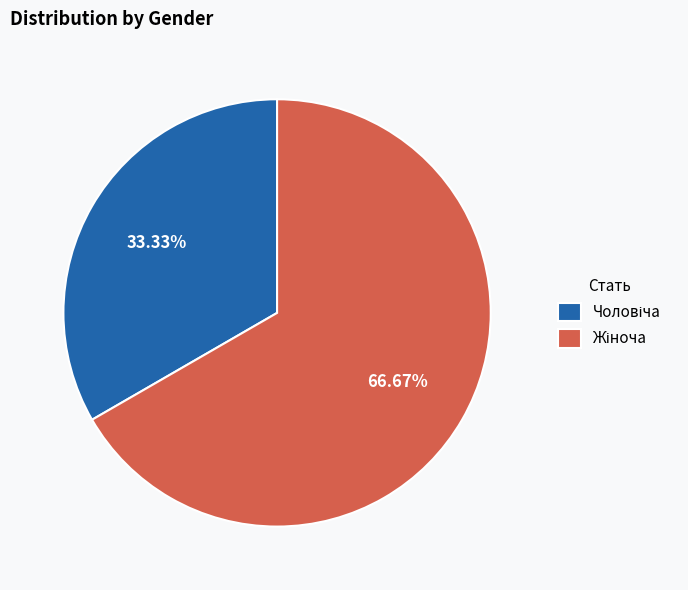

What percentage is the Жіноча slice, to the nearest percent?

67%